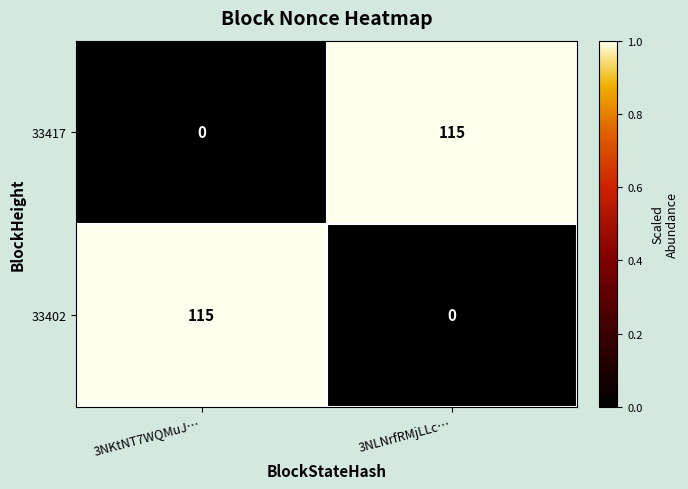

Reading left to right, what are all the values shown in this chart?

33417: 0	115
33402: 115	0